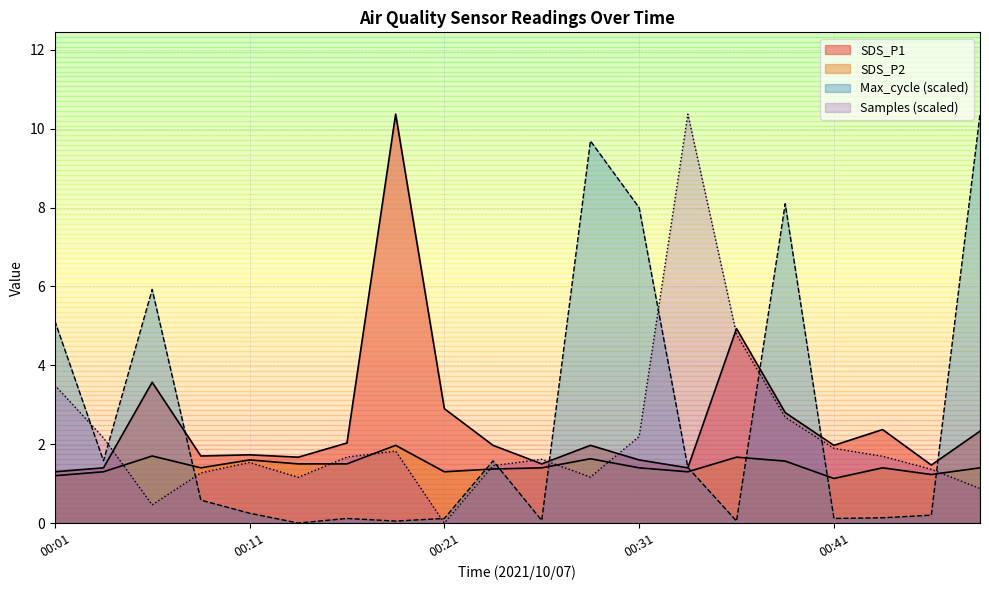

How many positive values does the Samples series have?

19